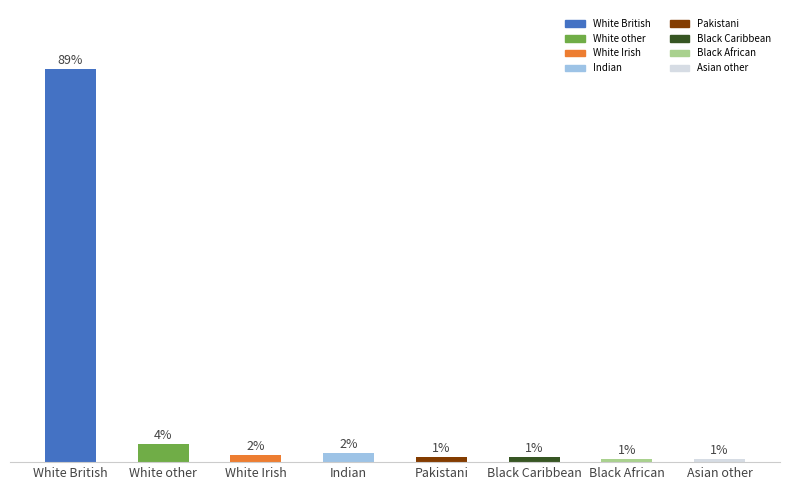

Are the bars horizontal?

No